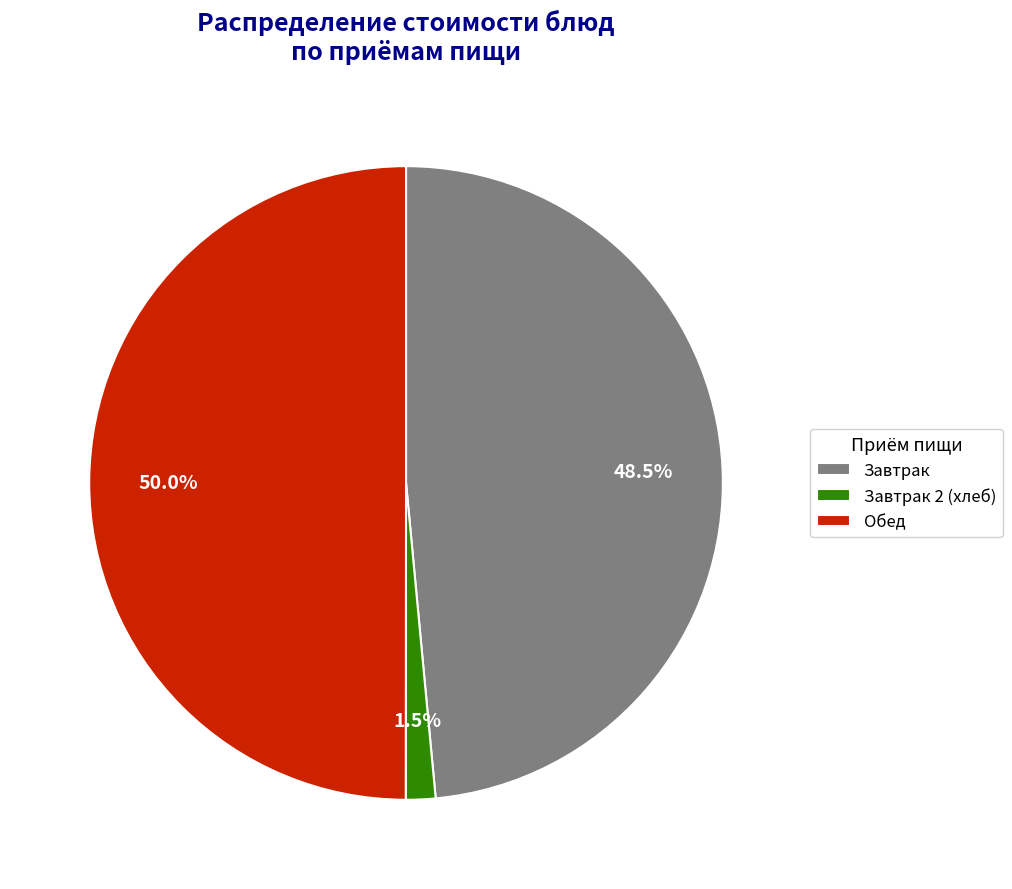

Does Завтрак represent more than half of the total?

No